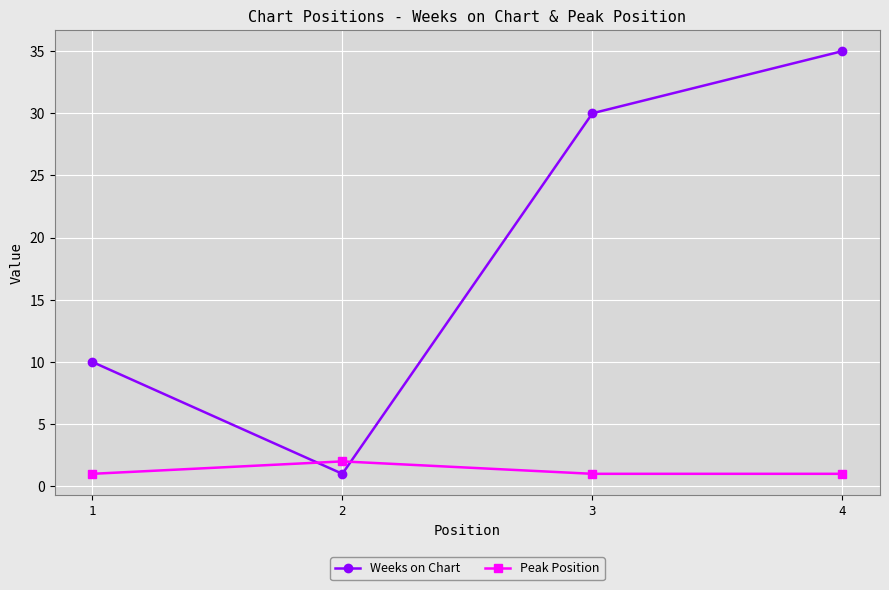

True or false: Weeks on Chart and Peak Position cross at least once.

True